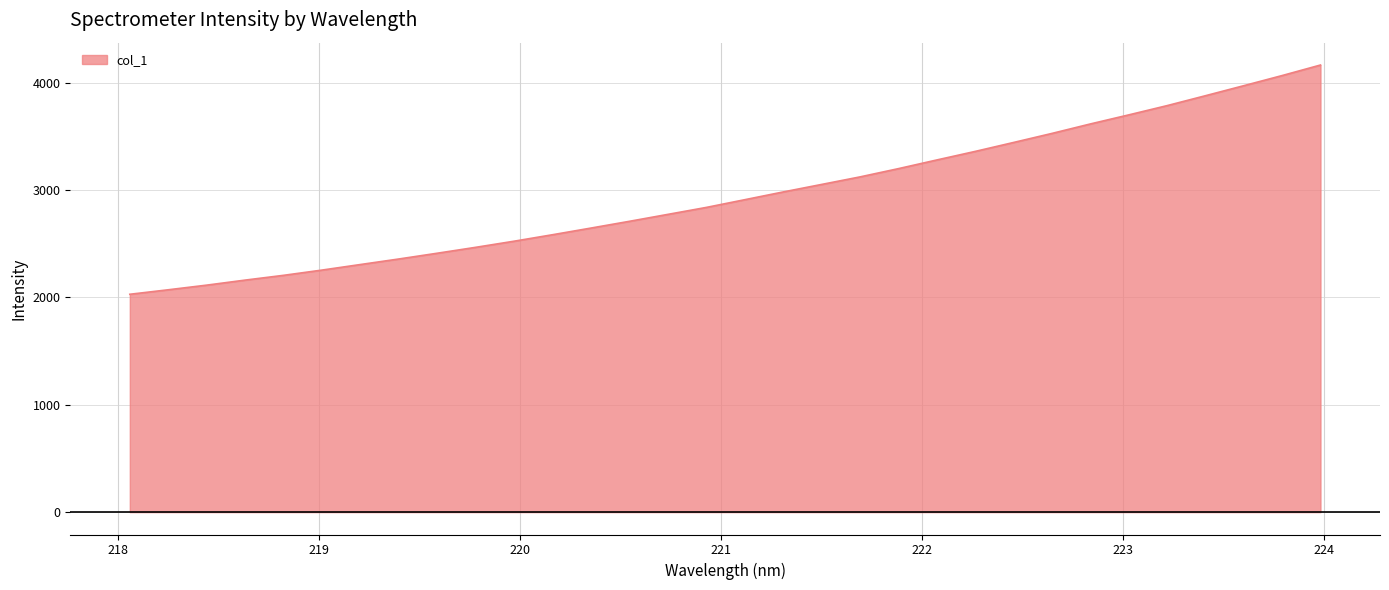

What is the difference between the maximum and minimum values?

2135.6